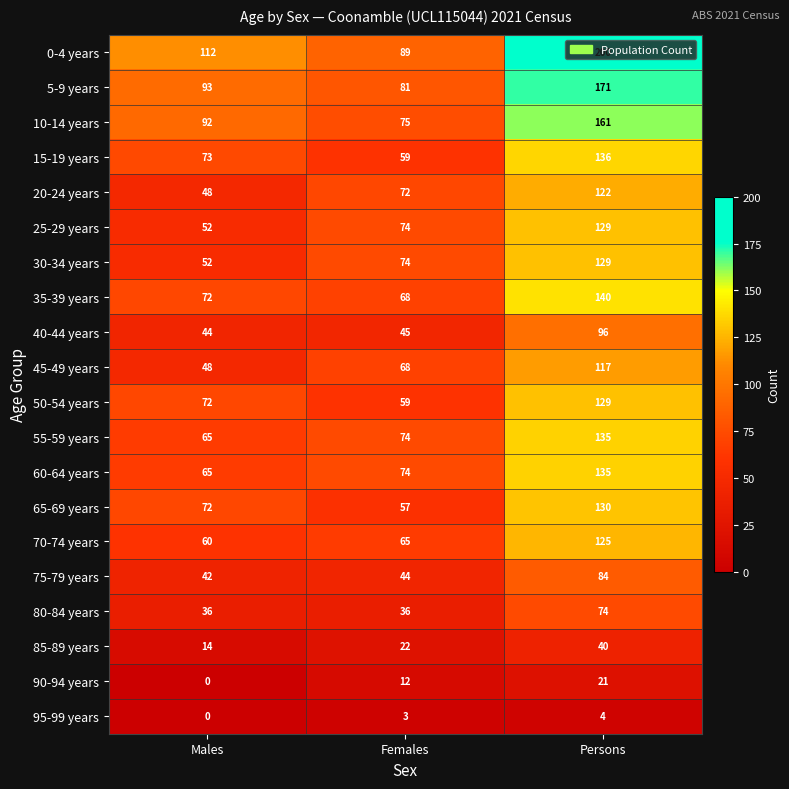

True or false: 10-14 years has a value of 164 at Males.

False